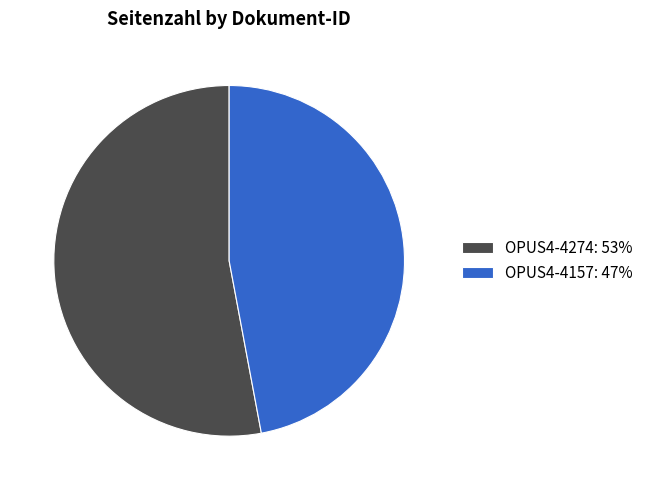

Does OPUS4-4274: 53% represent more than half of the total?

Yes